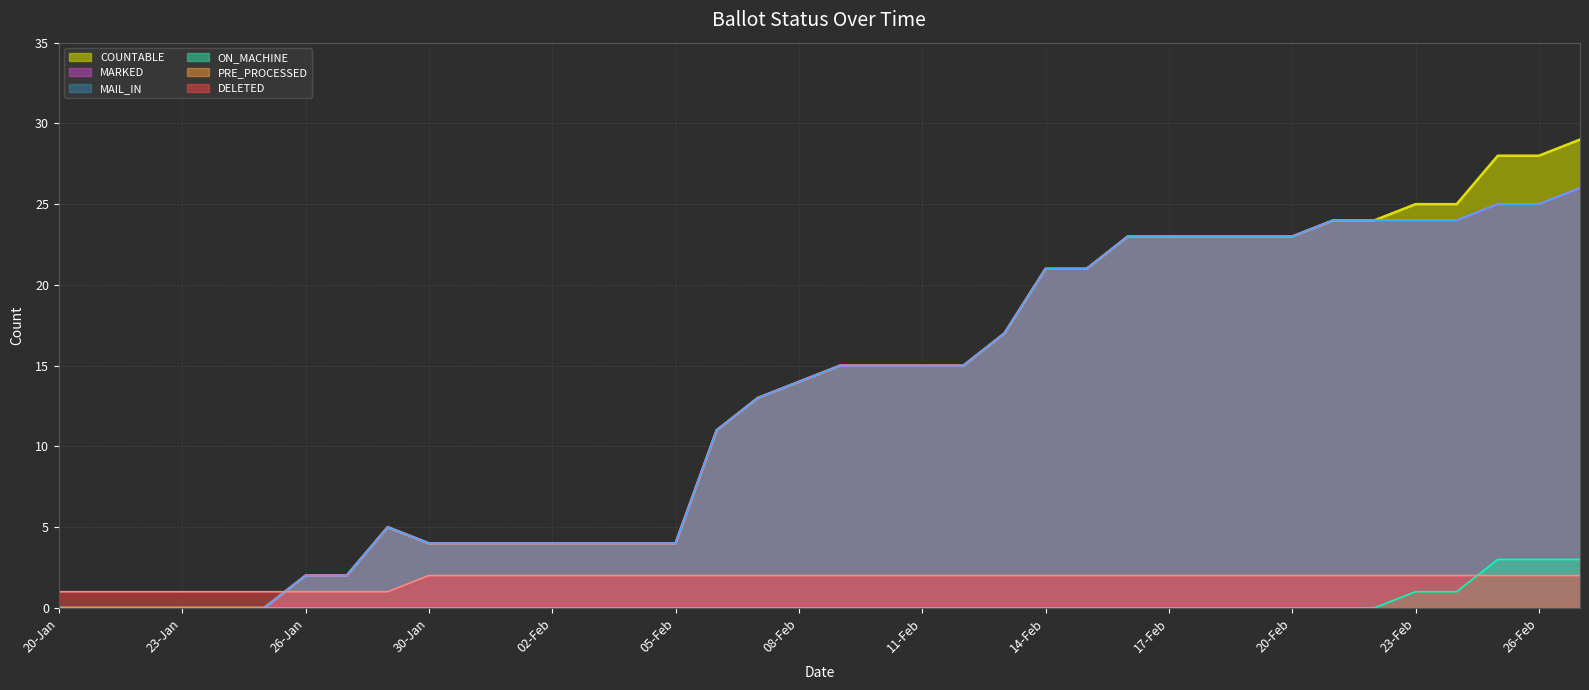

What is the difference between the maximum and second lowest values in the MAIL_IN series?

26